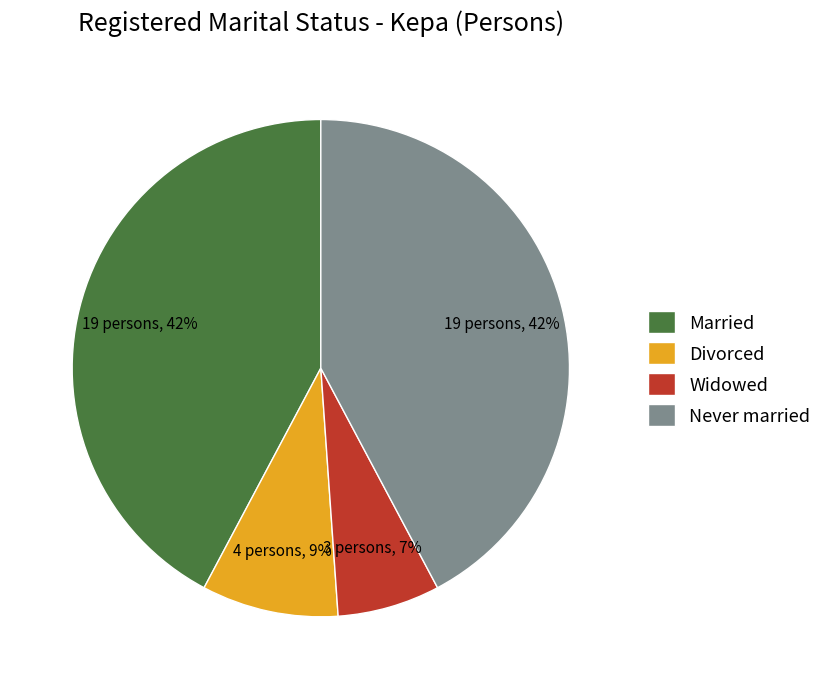

Count the number of slices in the pie.

4